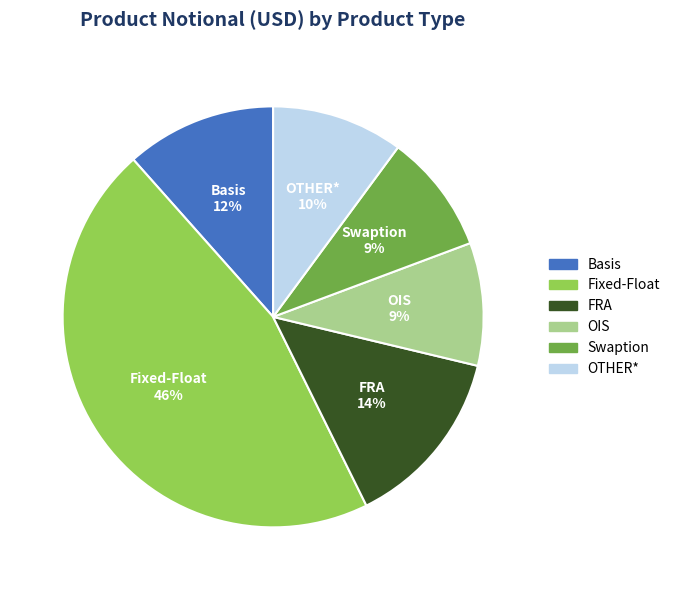

To the nearest percent, what percentage of the pie is OTHER*?

10%